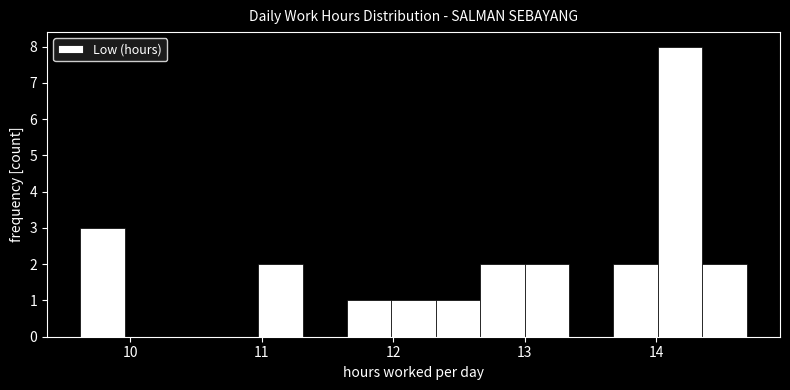

Read against the x-axis, roughly where is the centre of the tallest bar?

14.2